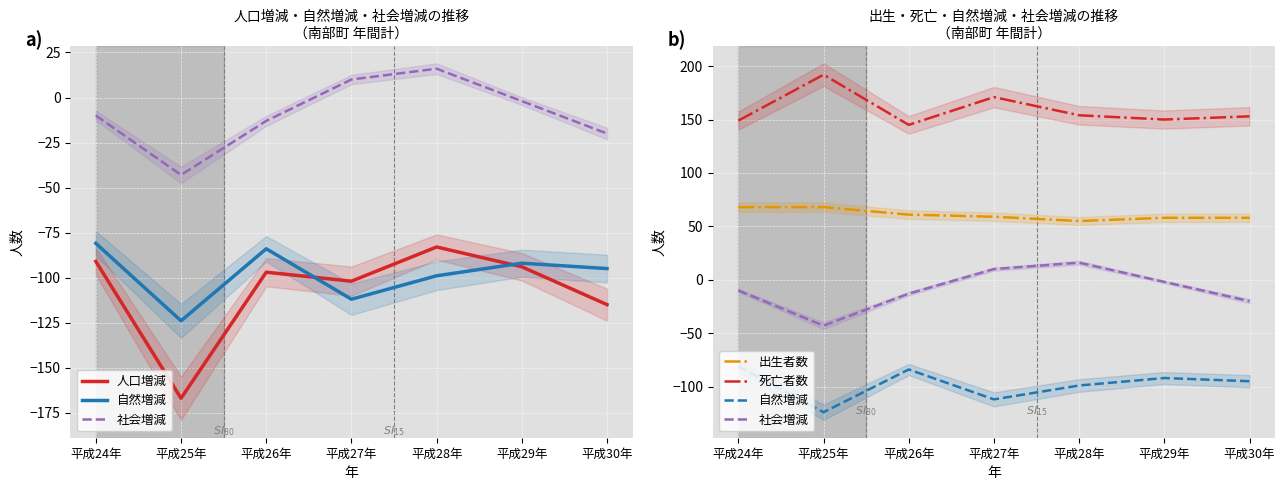

Where does the 人口増減 series first go above -97?

平成24年